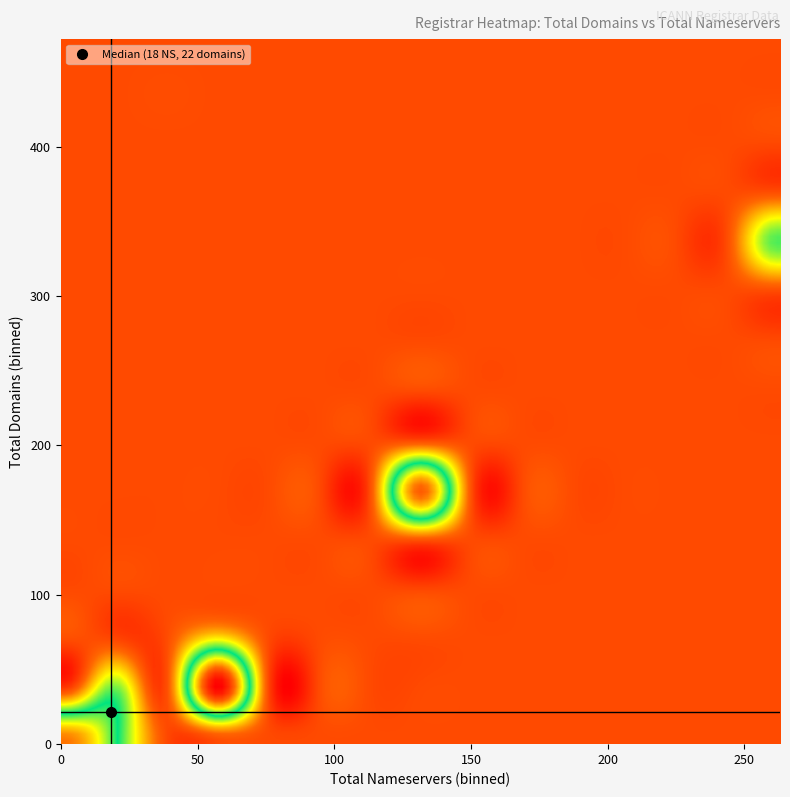

Count the number of categories in the chart.

3